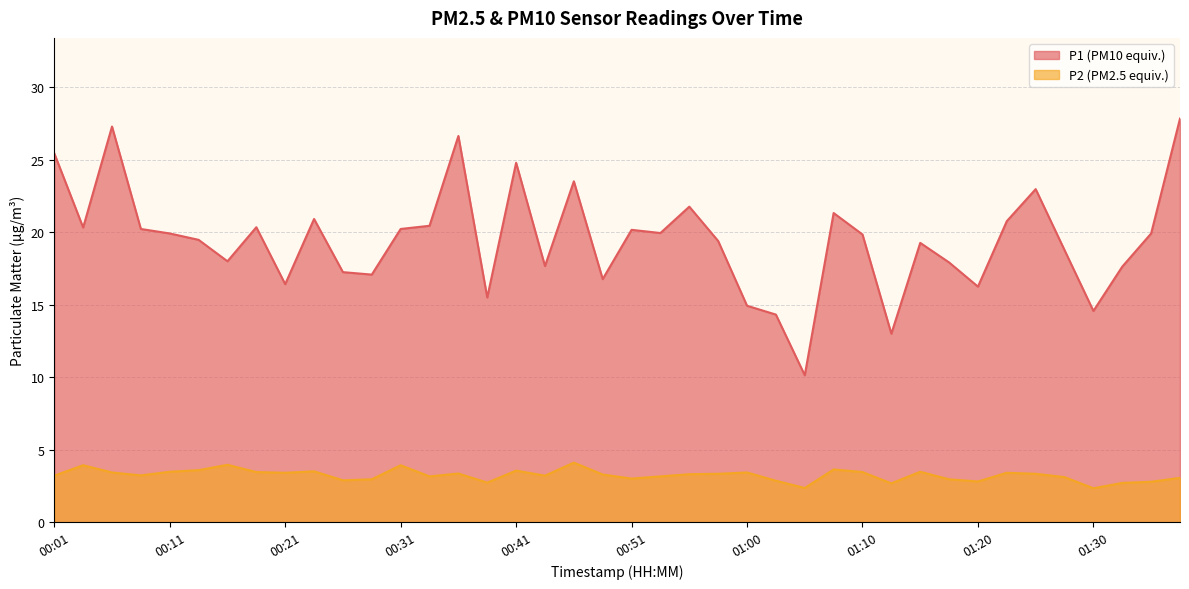

What position from the left is 00:16?

7